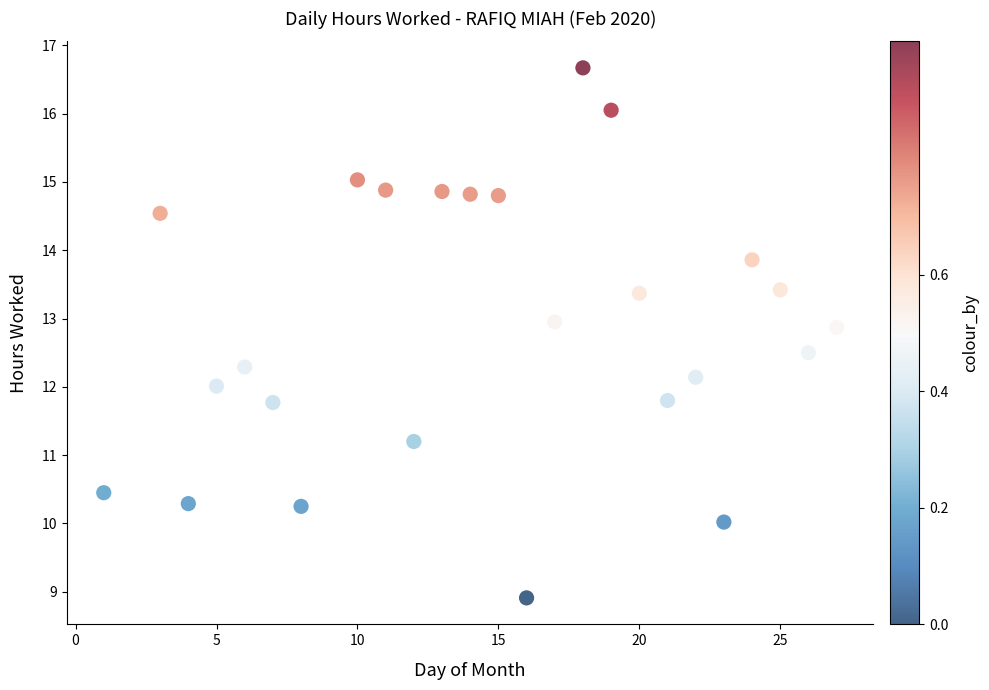

What is the range of Y values (max minus min)?

7.8